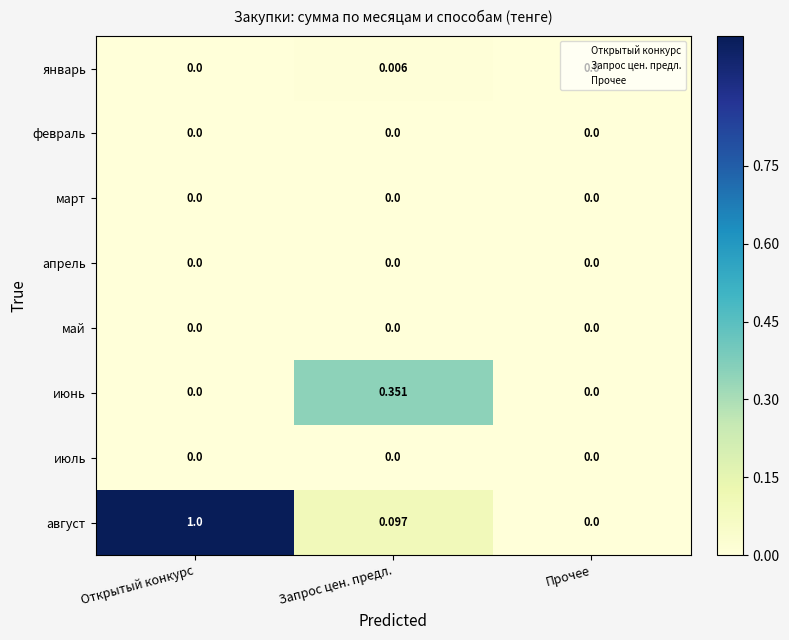

Which series has the largest range (max minus min)?

август